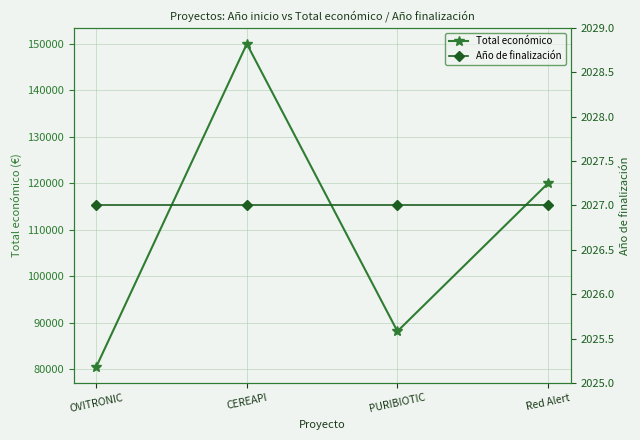

What is the label of the 3rd point from the right?

CEREAPI